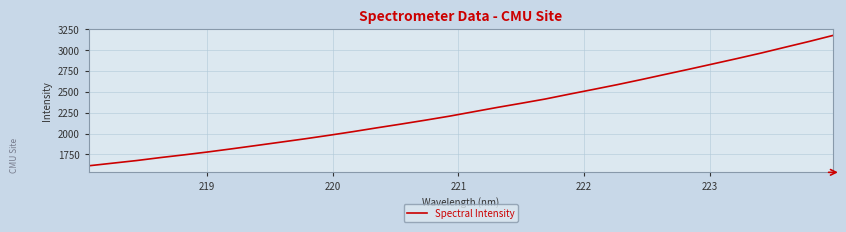

What is the minimum value shown in the chart?

1613.3